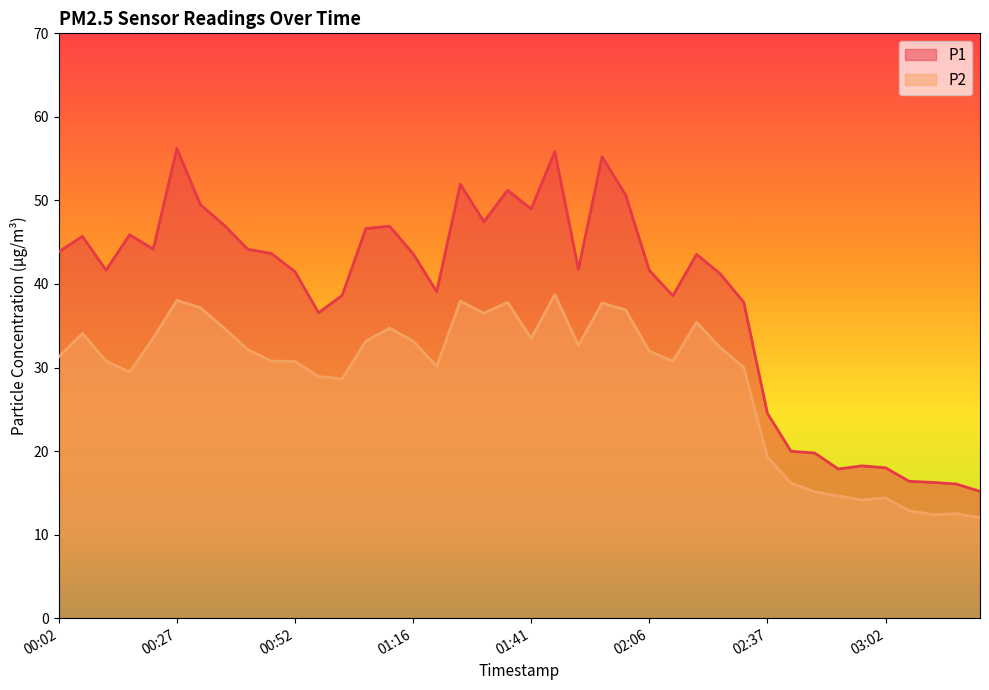

List the labels in order of P2 value, smallest first.

03:22, 03:12, 03:17, 03:07, 02:57, 03:02, 02:52, 02:47, 02:42, 02:37, 01:01, 00:56, 00:17, 02:32, 01:21, 00:52, 02:11, 00:12, 00:47, 00:02, 02:06, 00:42, 02:21, 01:51, 01:06, 01:16, 01:41, 00:22, 00:07, 00:37, 01:11, 02:16, 01:31, 02:01, 00:32, 01:56, 01:36, 01:26, 00:27, 01:46